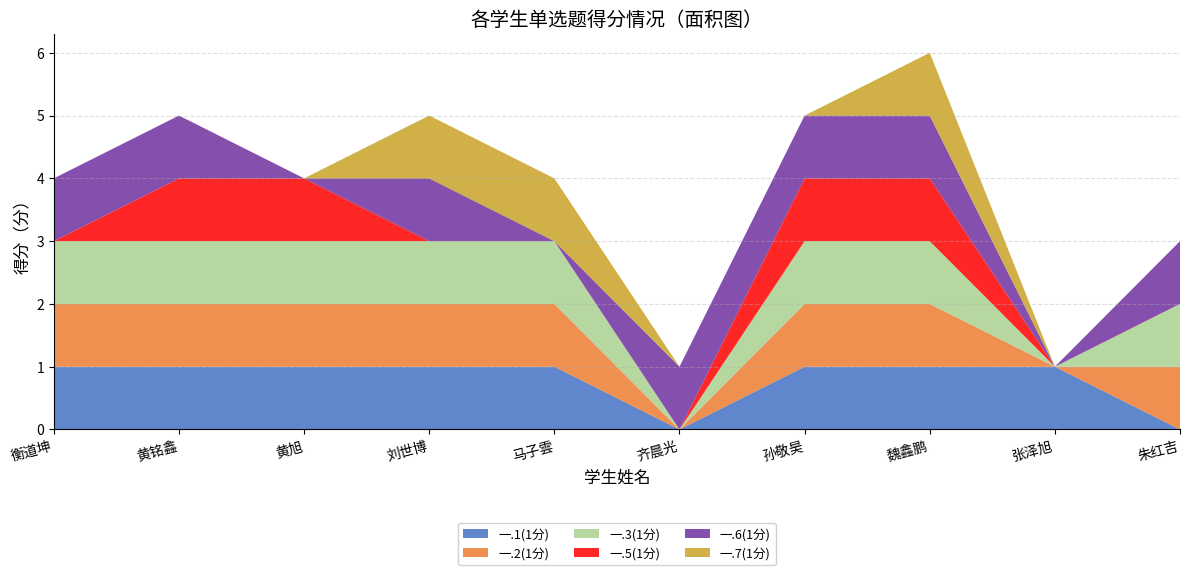

Reading left to right, extract all data points from this chart.

一.1(1分): 衡道坤=1	黄铭鑫=1	黄旭=1	刘世博=1	马子雲=1	齐晨光=0	孙敬昊=1	魏鑫鹏=1	张泽旭=1	朱红吉=0
一.2(1分): 衡道坤=1	黄铭鑫=1	黄旭=1	刘世博=1	马子雲=1	齐晨光=0	孙敬昊=1	魏鑫鹏=1	张泽旭=0	朱红吉=1
一.3(1分): 衡道坤=1	黄铭鑫=1	黄旭=1	刘世博=1	马子雲=1	齐晨光=0	孙敬昊=1	魏鑫鹏=1	张泽旭=0	朱红吉=1
一.5(1分): 衡道坤=0	黄铭鑫=1	黄旭=1	刘世博=0	马子雲=0	齐晨光=0	孙敬昊=1	魏鑫鹏=1	张泽旭=0	朱红吉=0
一.6(1分): 衡道坤=1	黄铭鑫=1	黄旭=0	刘世博=1	马子雲=0	齐晨光=1	孙敬昊=1	魏鑫鹏=1	张泽旭=0	朱红吉=1
一.7(1分): 衡道坤=0	黄铭鑫=0	黄旭=0	刘世博=1	马子雲=1	齐晨光=0	孙敬昊=0	魏鑫鹏=1	张泽旭=0	朱红吉=0